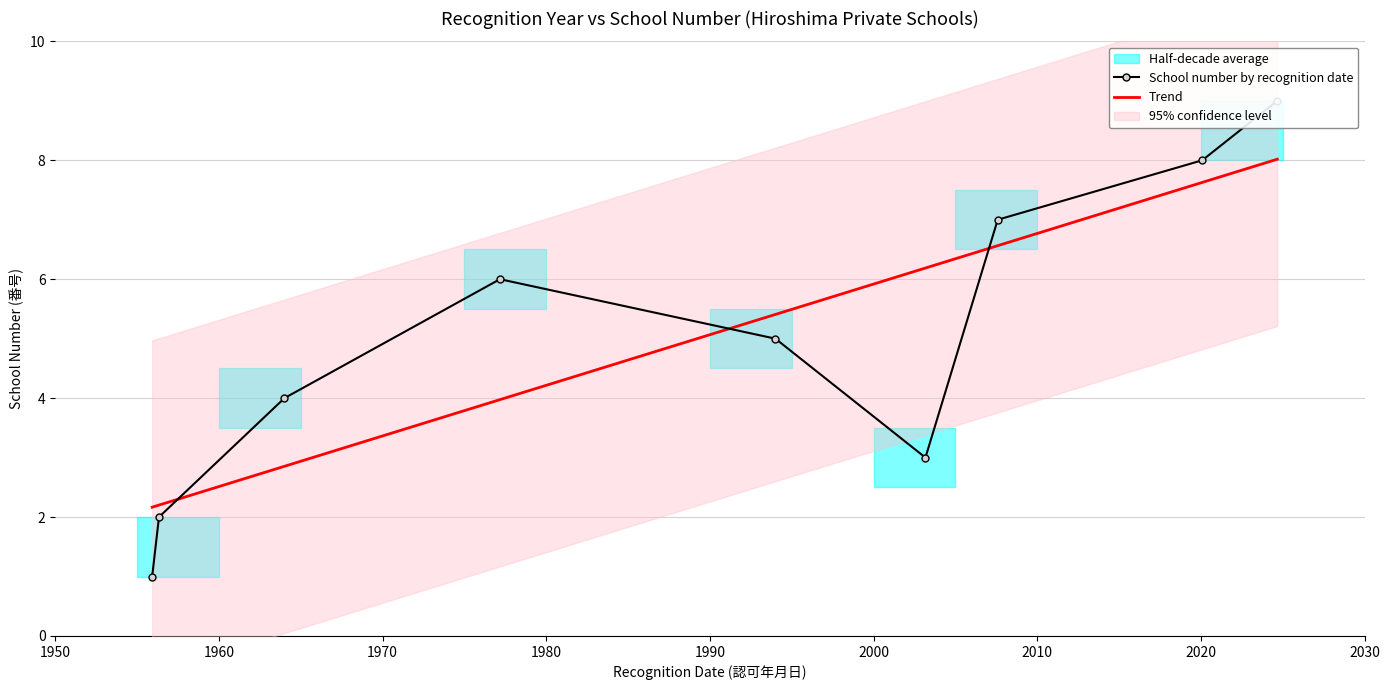

What is the difference between the values at 2020-01-14 and 2007-07-20?

1